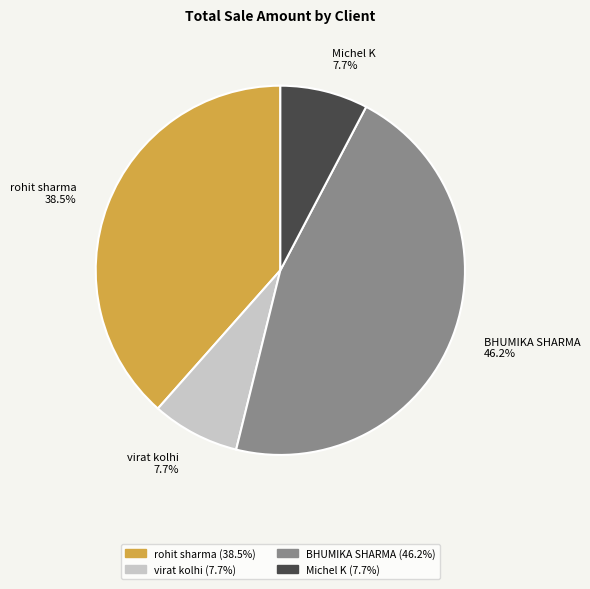

Is the sum of BHUMIKA SHARMA and rohit sharma greater than half?

Yes